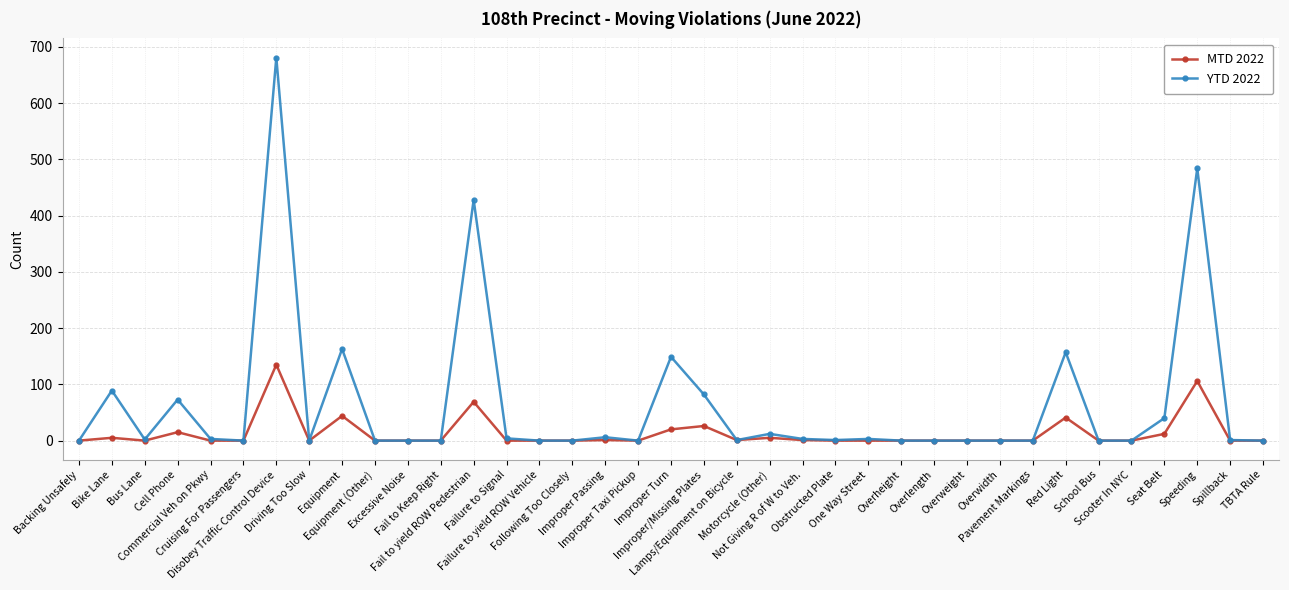

What is the sum of all YTD 2022 values?

2382